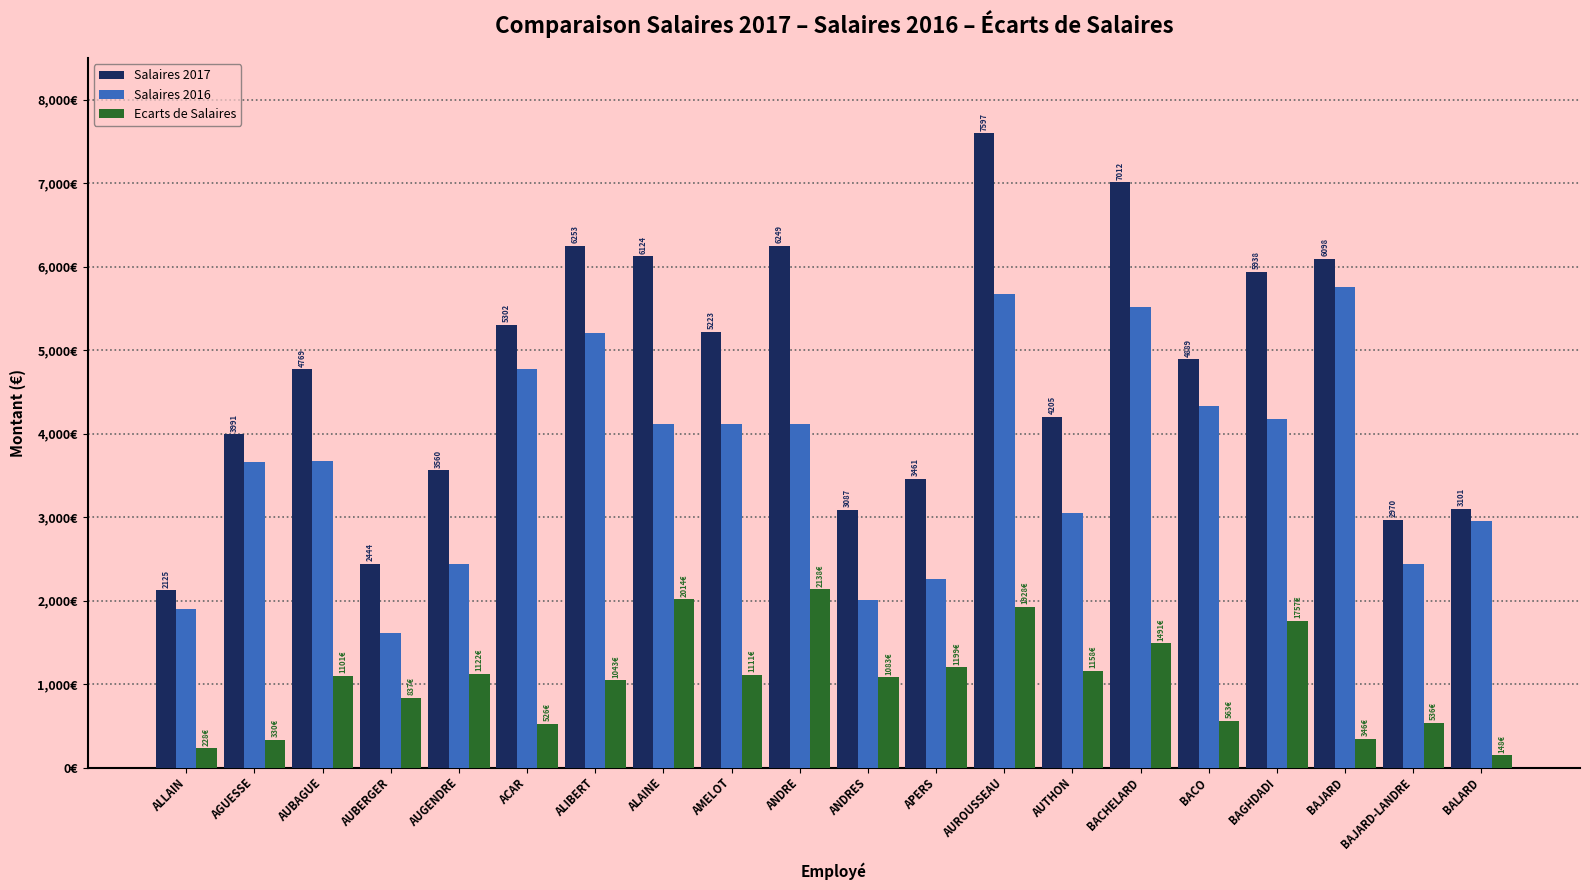

Does the chart contain stacked bars?

No